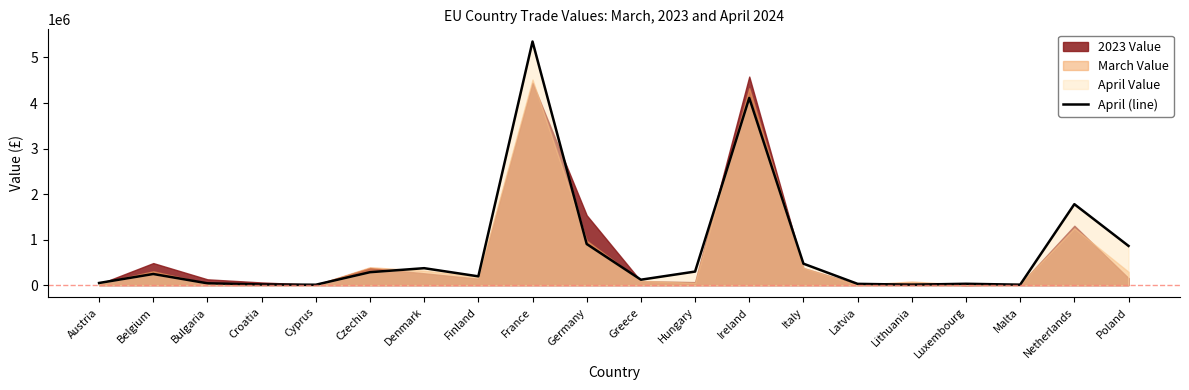

What is the difference between the second highest and second lowest values?

4101551